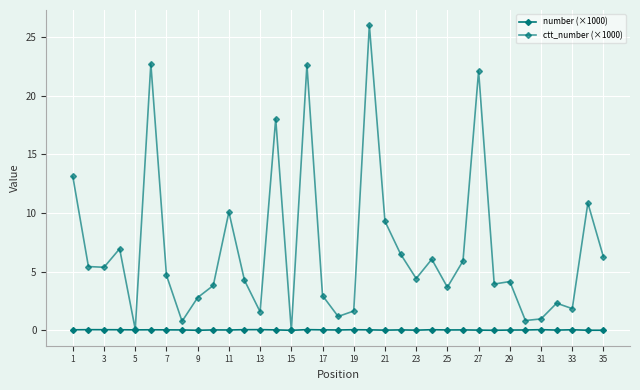

How many times do ctt_number (×1000) and number (×1000) cross each other?

2